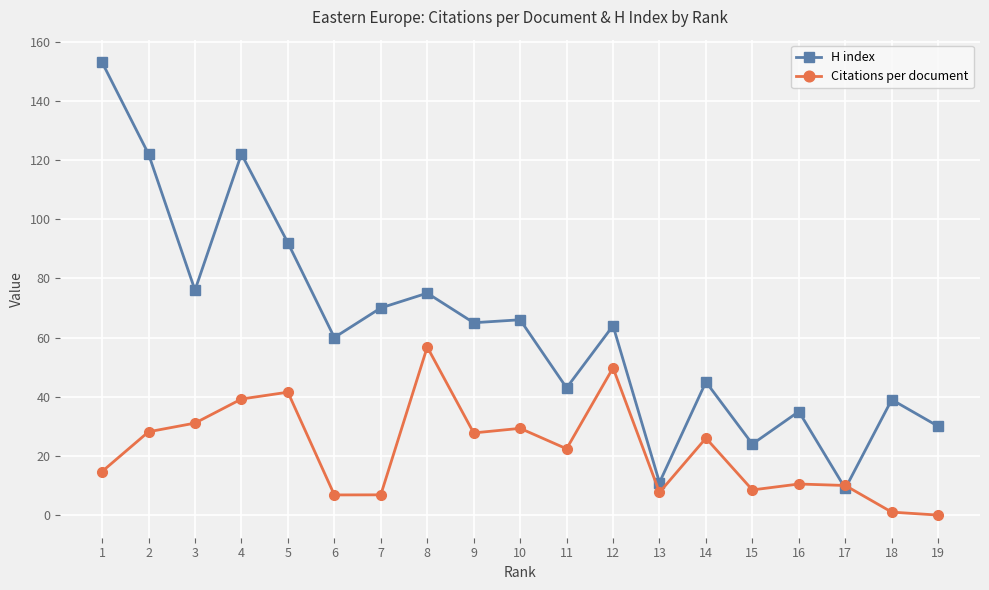

Where is H index nearest to the value 81?

3